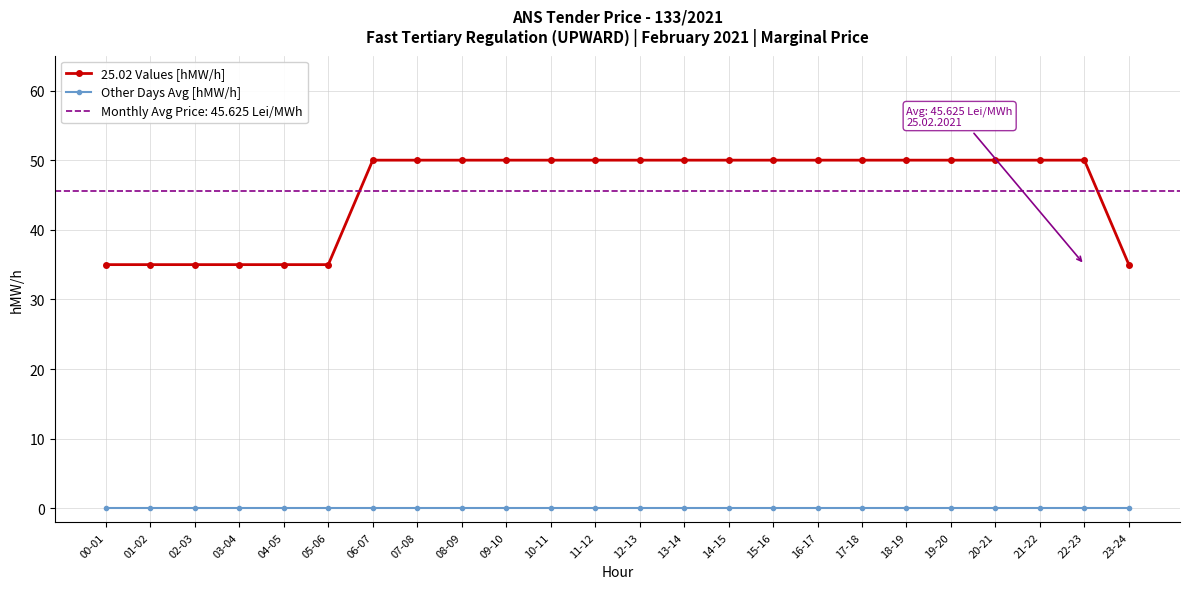

What value does the 25.02 Values [hMW/h] series have at 08-09, to the nearest 5?

50